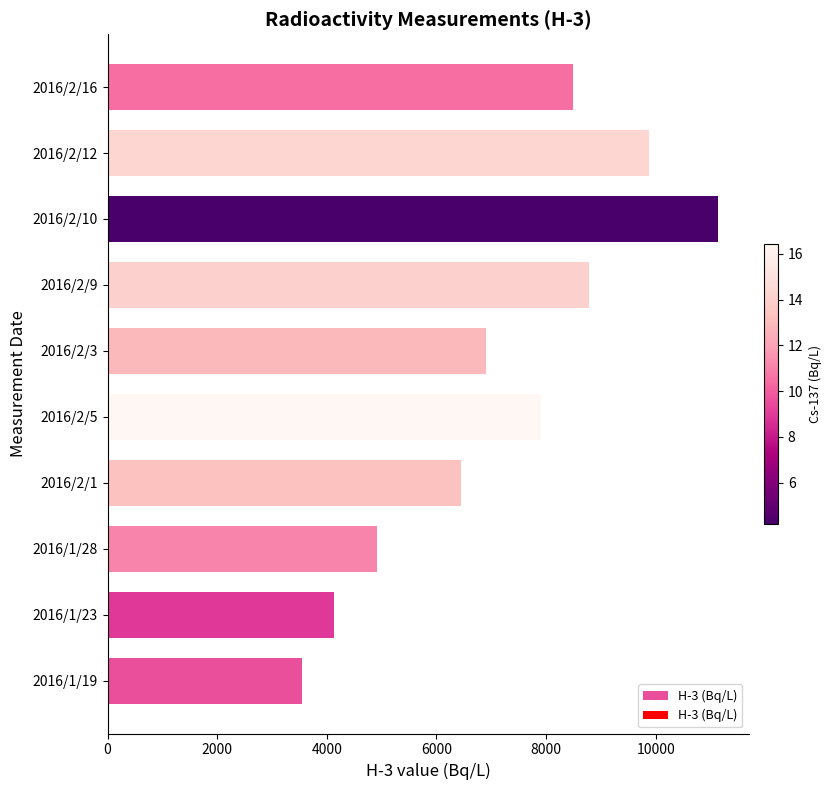

Are the bars horizontal?

Yes